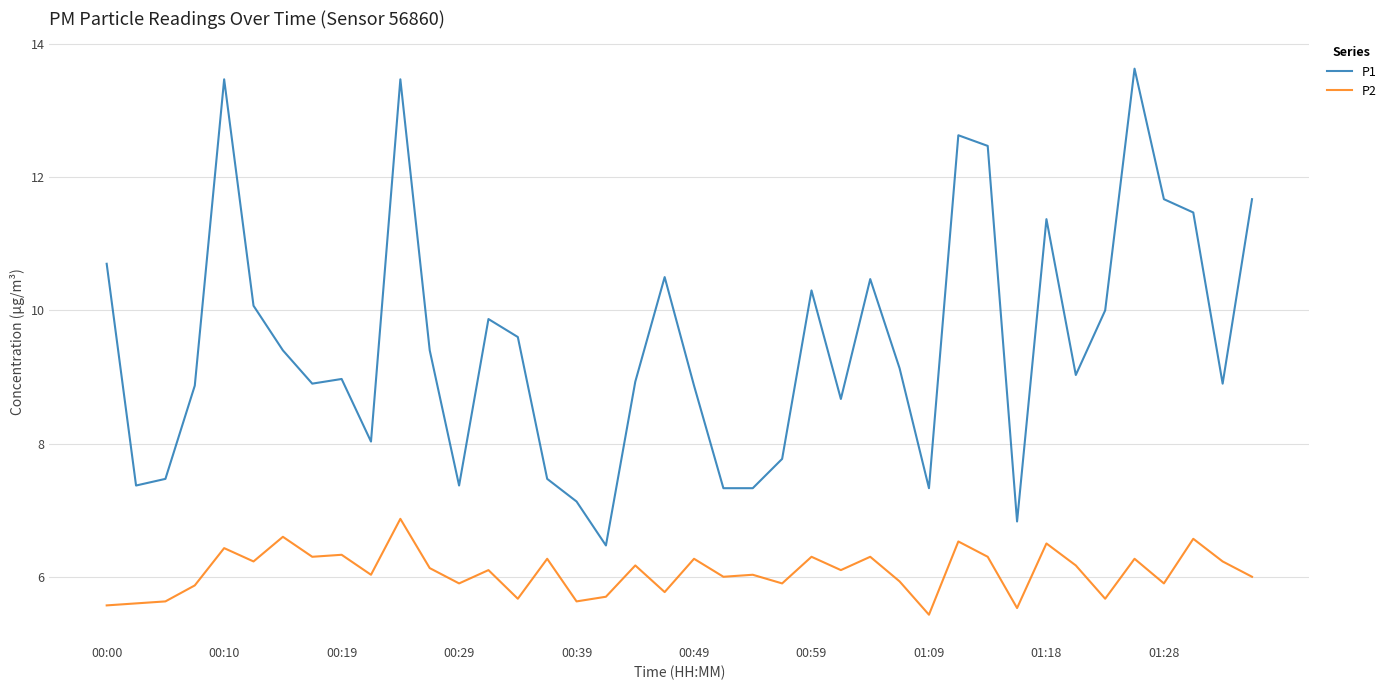

True or false: P2 and P1 cross at least once.

False